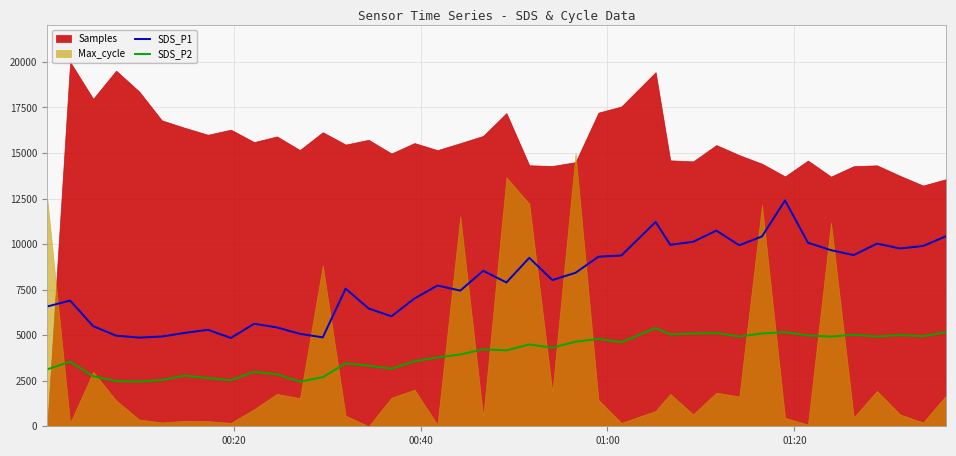

True or false: SDS_P1 and SDS_P2 intersect in this chart.

False